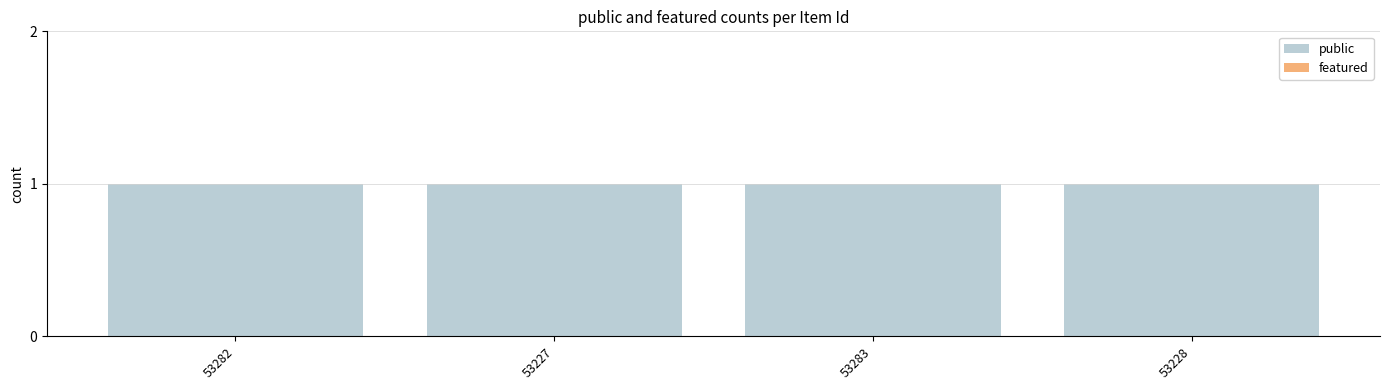

How many categories are shown in the chart?

4